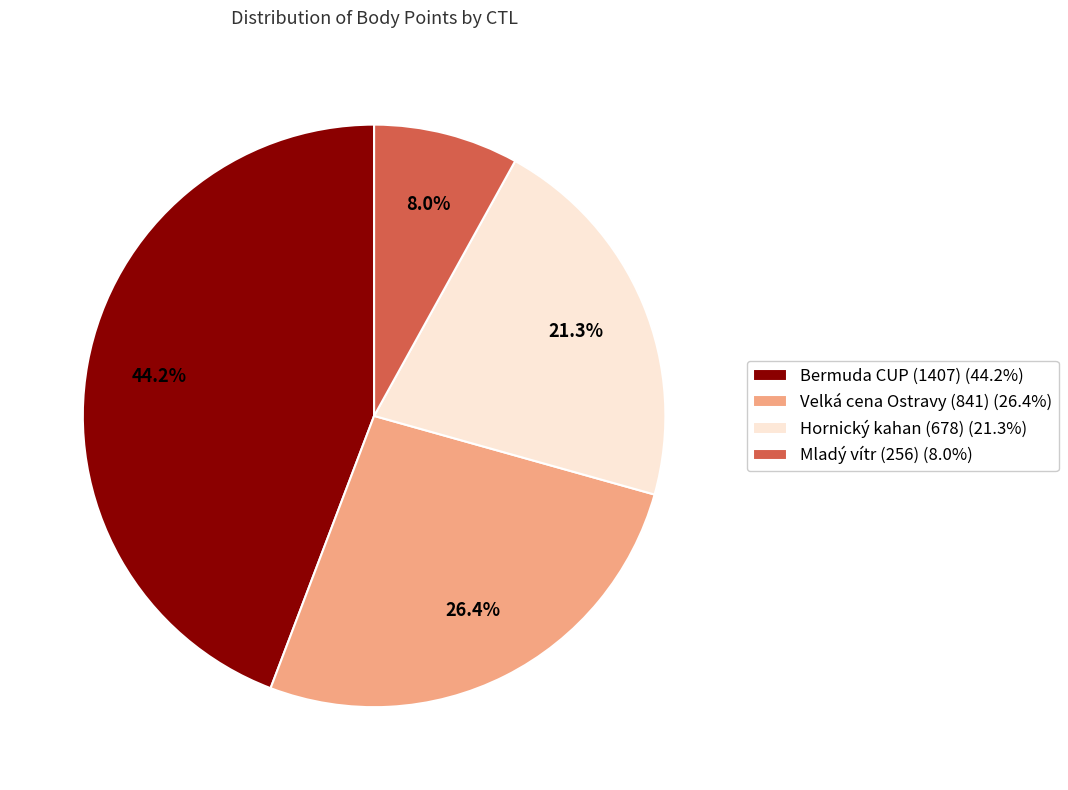

How many slices are in this pie chart?

4